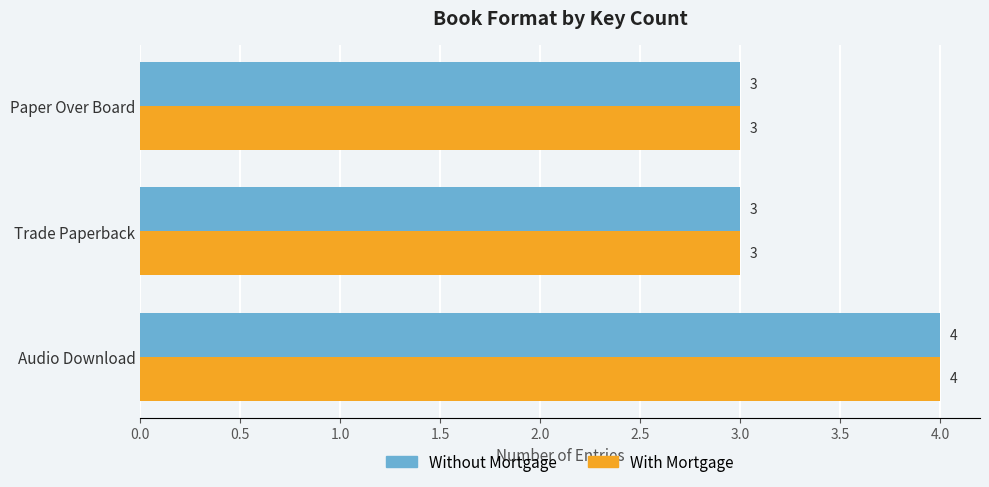

How many With Mortgage values are between 3 and 4?

3